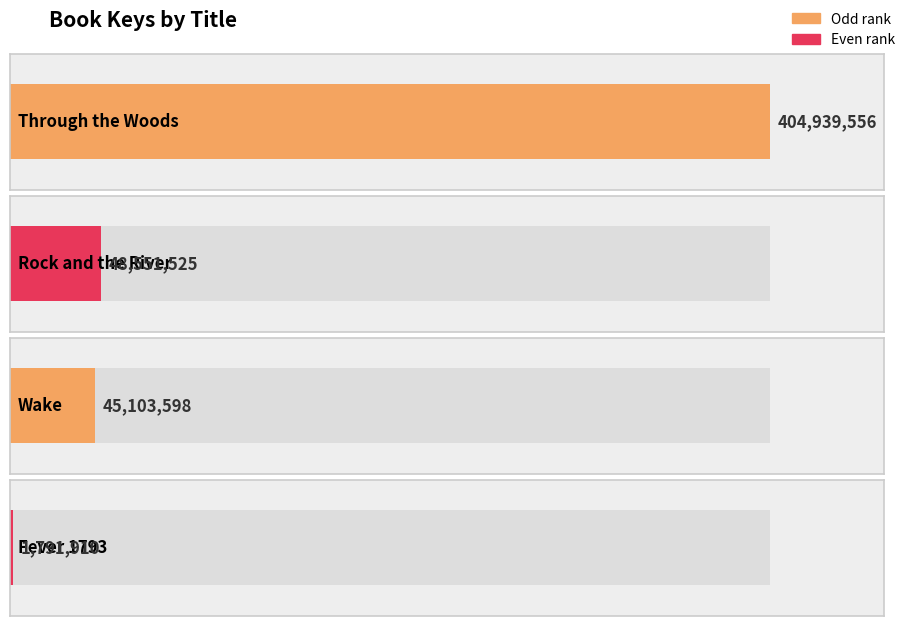

What is the label of the 2nd bar from the right?

Wake